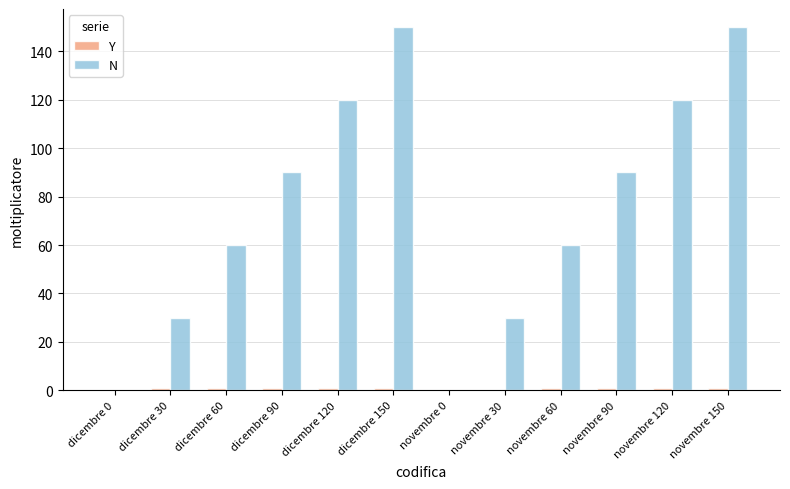

How many groups of bars are there?

12